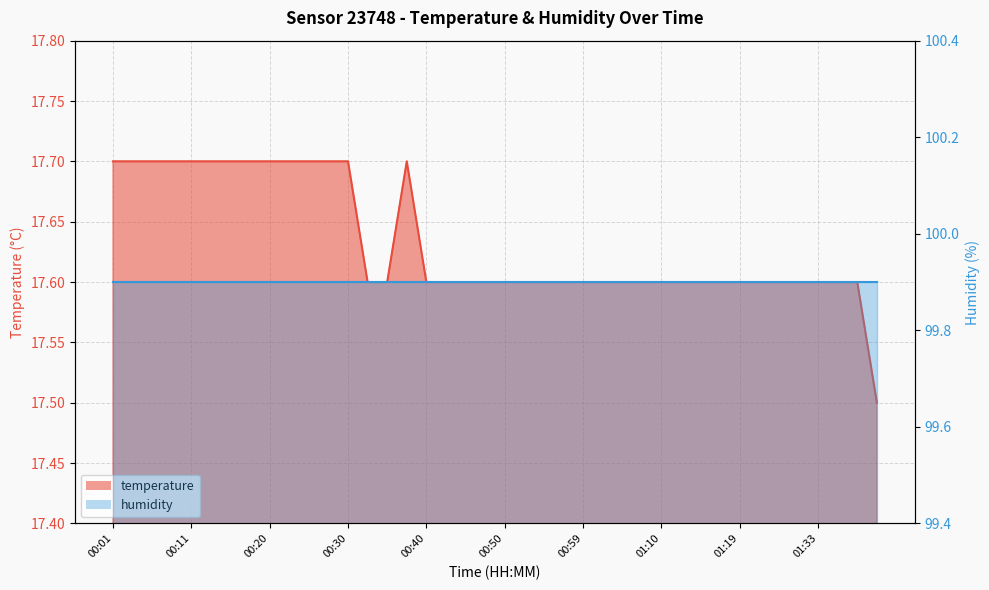

The value at 00:59 is 28.0. True or false?

False